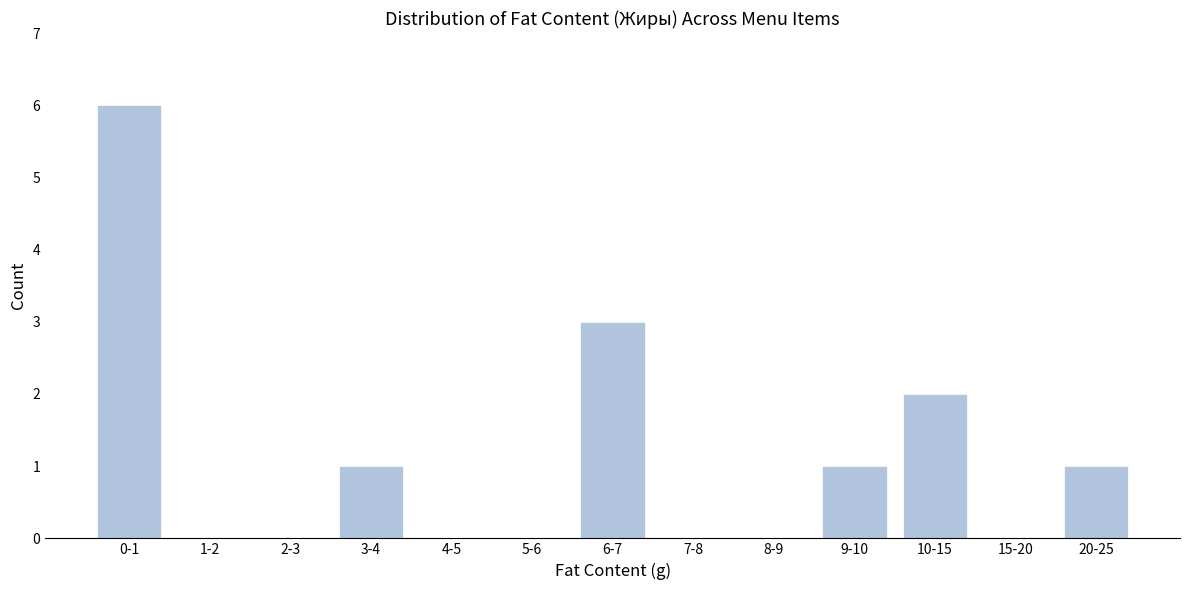

Reading left to right, transcribe all the data shown in this chart.

0-1=6	1-2=0	2-3=0	3-4=1	4-5=0	5-6=0	6-7=3	7-8=0	8-9=0	9-10=1	10-15=2	15-20=0	20-25=1